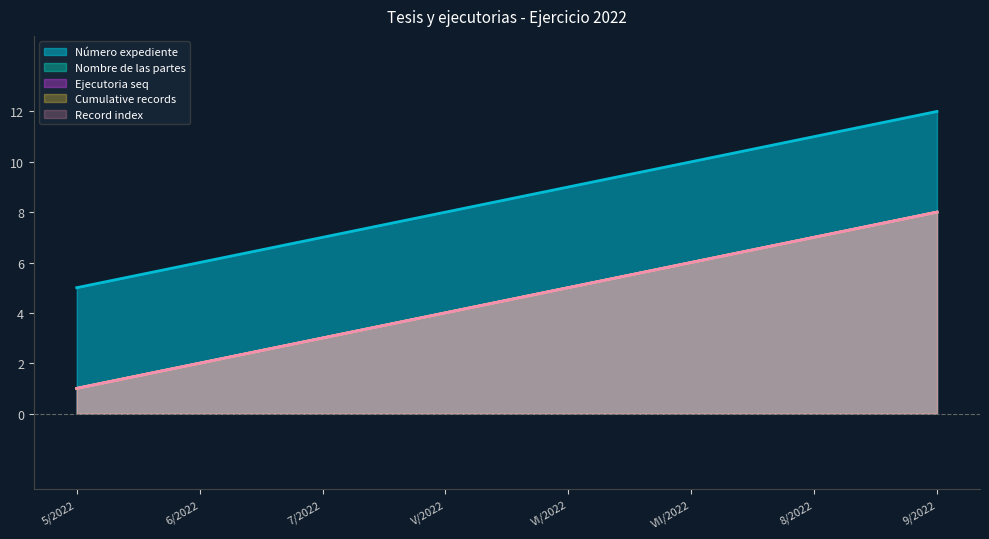

What are all the series names shown in the legend?

Número expediente, Nombre de las partes, Ejecutoria seq, Cumulative records, Record index